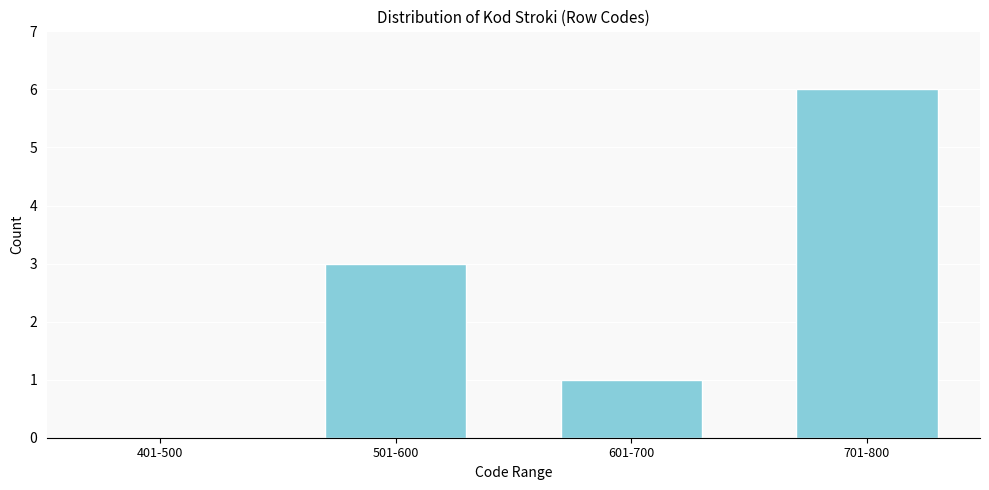

Reading left to right, list all the values displayed in this chart.

401-500=0	501-600=3	601-700=1	701-800=6